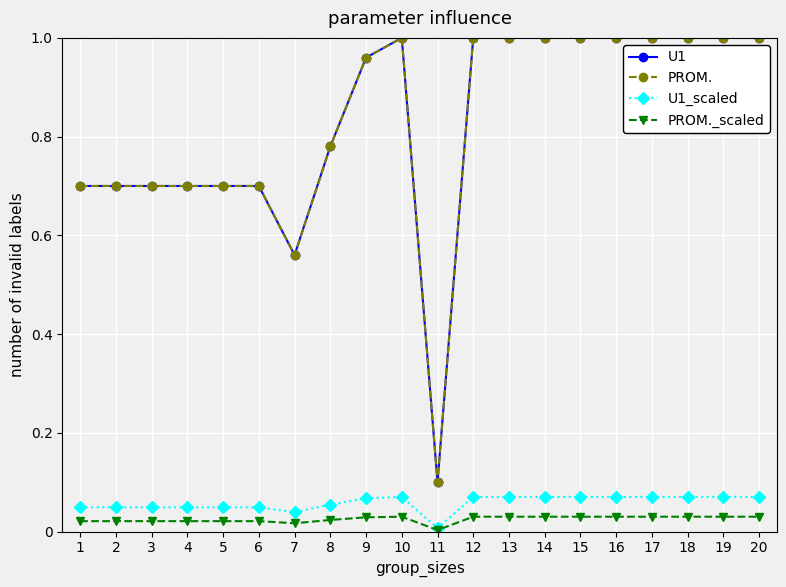

Is this an area chart (filled region under the line)?

No